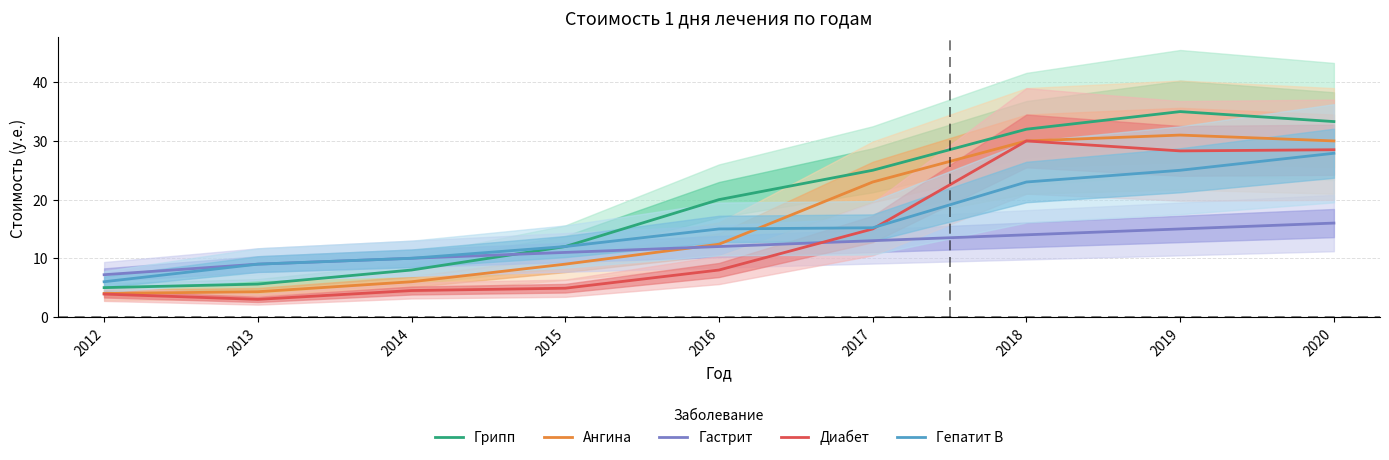

The Гепатит B series shows 3.5 at 2013. True or false?

False